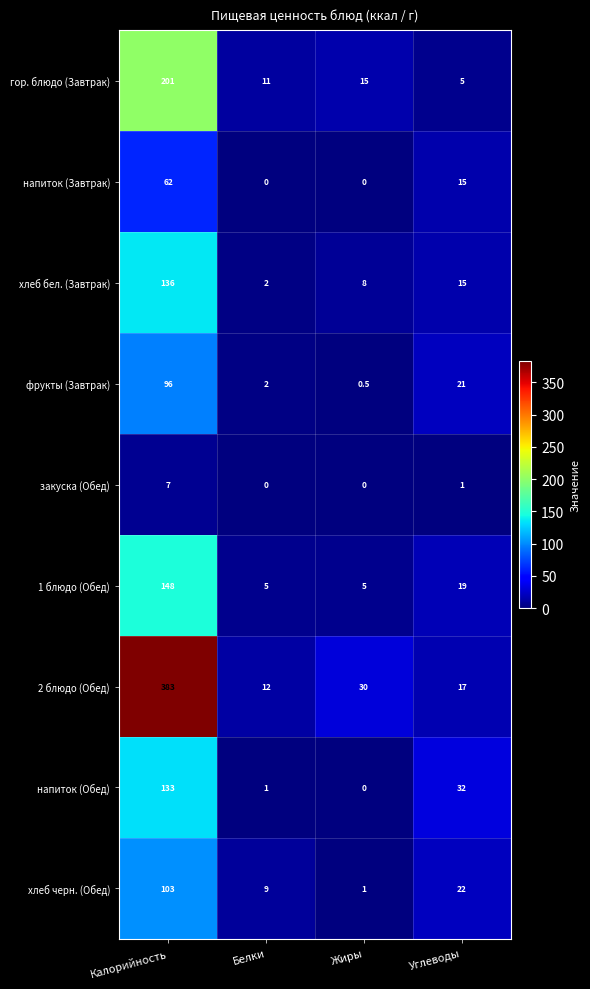

At how many categories does at least one series exceed 141?

1